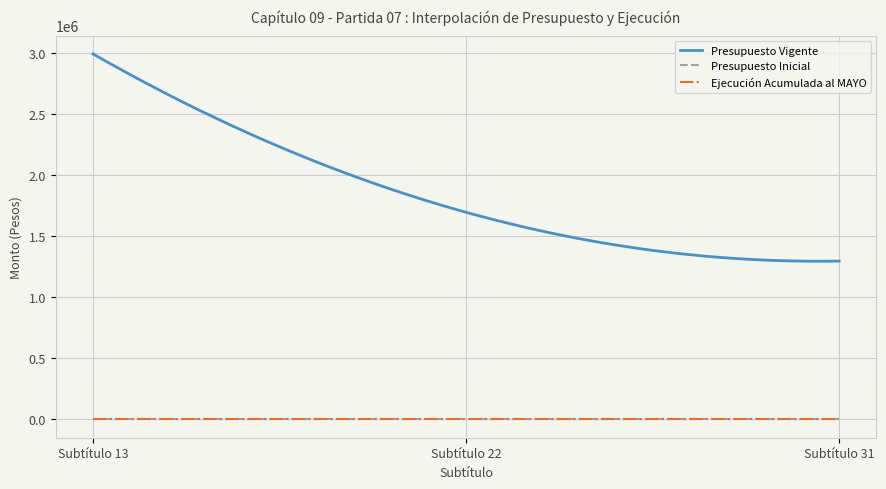

The Ejecución Acumulada al MAYO series shows 0 at 13 - TRANSFERENCIAS PARA GASTOS DE CAPITAL. True or false?

True